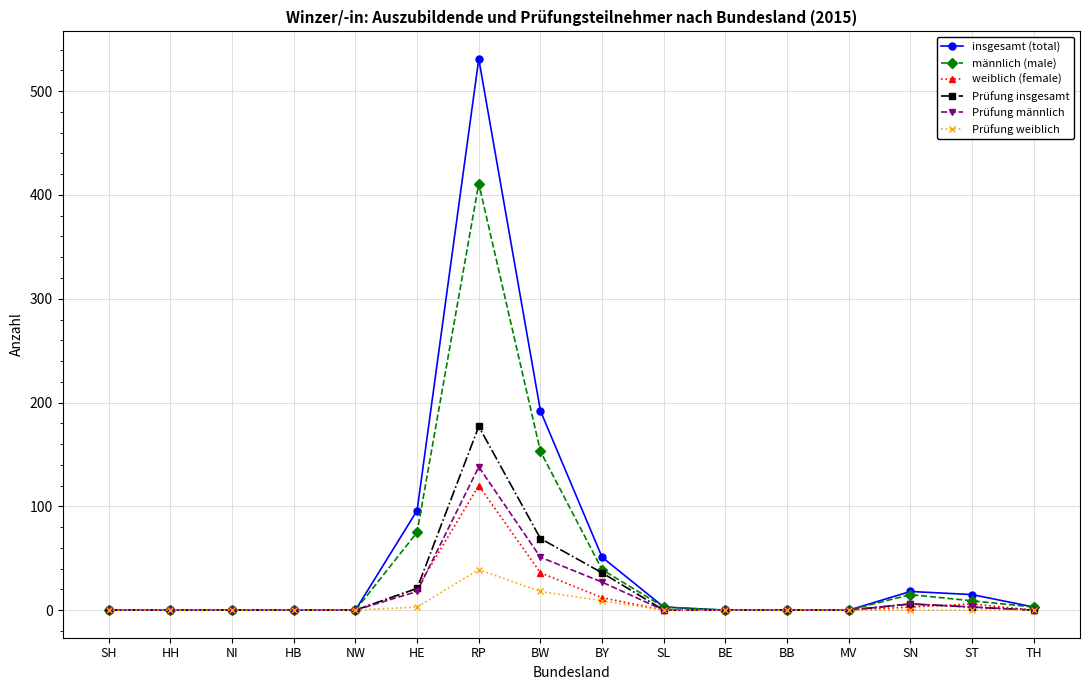

What are all the series names shown in the legend?

insgesamt (total), männlich (male), weiblich (female), Prüfung insgesamt, Prüfung männlich, Prüfung weiblich